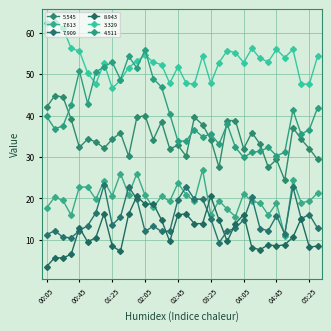

How many categories are shown in the chart?

34